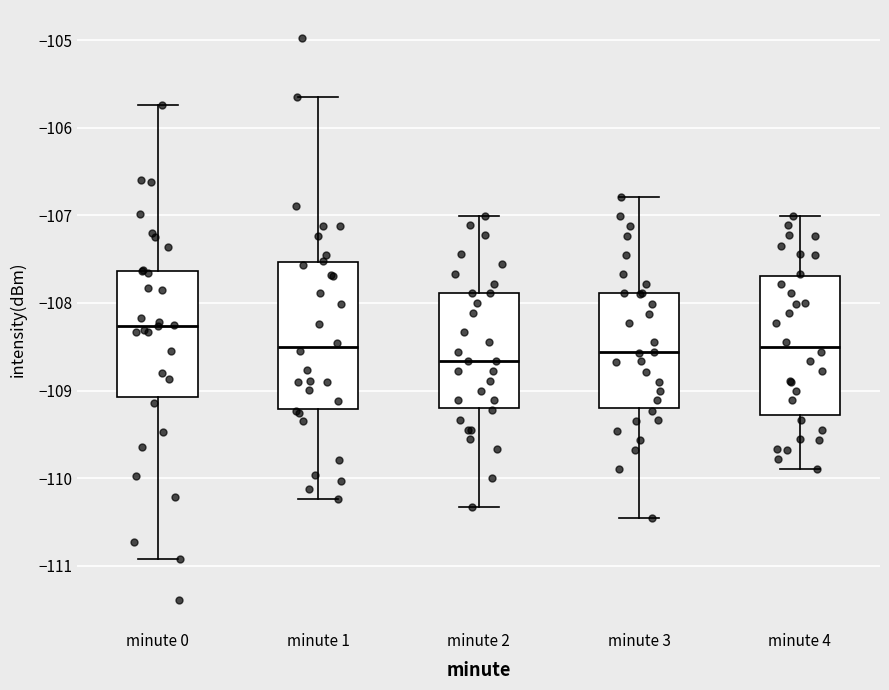

Reading left to right, transcribe this box plot: for each box, give where its median line is, the range the box spans, and where its two whiskers end, as read against the y-axis. The values are not printed on the chart, so give them approximately, as read against the axis.

minute 0: median -108.3, box -109.1 to -107.6, whiskers -110.9 to -105.7
minute 1: median -108.5, box -109.2 to -107.5, whiskers -110.2 to -105.7
minute 2: median -108.7, box -109.2 to -107.9, whiskers -110.3 to -107.0
minute 3: median -108.6, box -109.2 to -107.9, whiskers -110.5 to -106.8
minute 4: median -108.5, box -109.3 to -107.7, whiskers -109.9 to -107.0